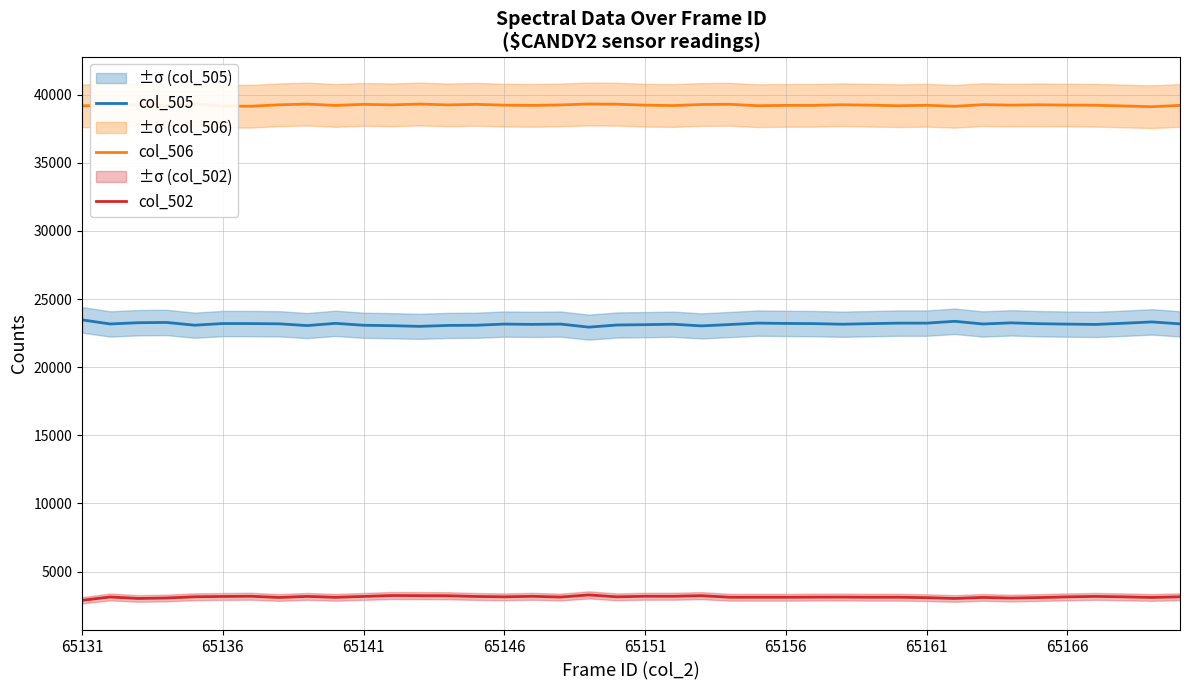

True or false: col_502 has more than 1 interior local peaks.

True